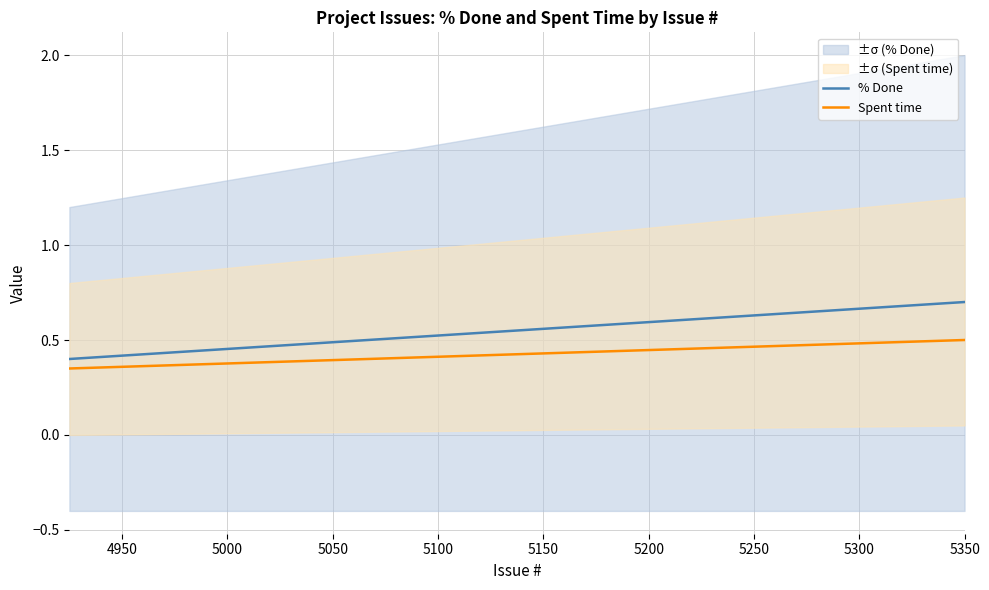

Is the value of % Done at 28 greater than the value of Spent time at 25?

Yes